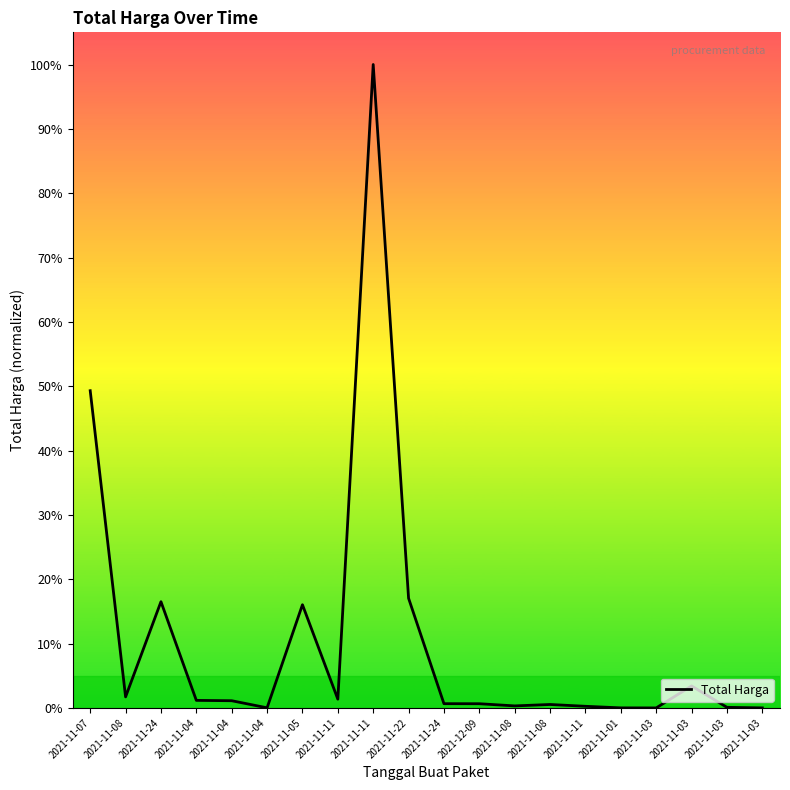

True or false: the data shows 0.0 at 2021-11-04.

False